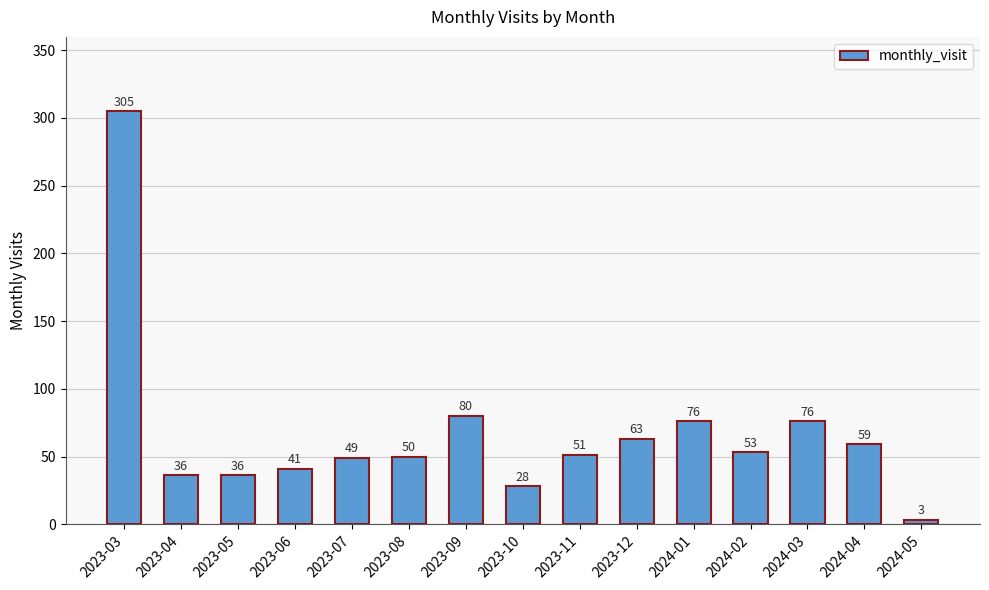

What is the value of the 14th bar from the left?

59